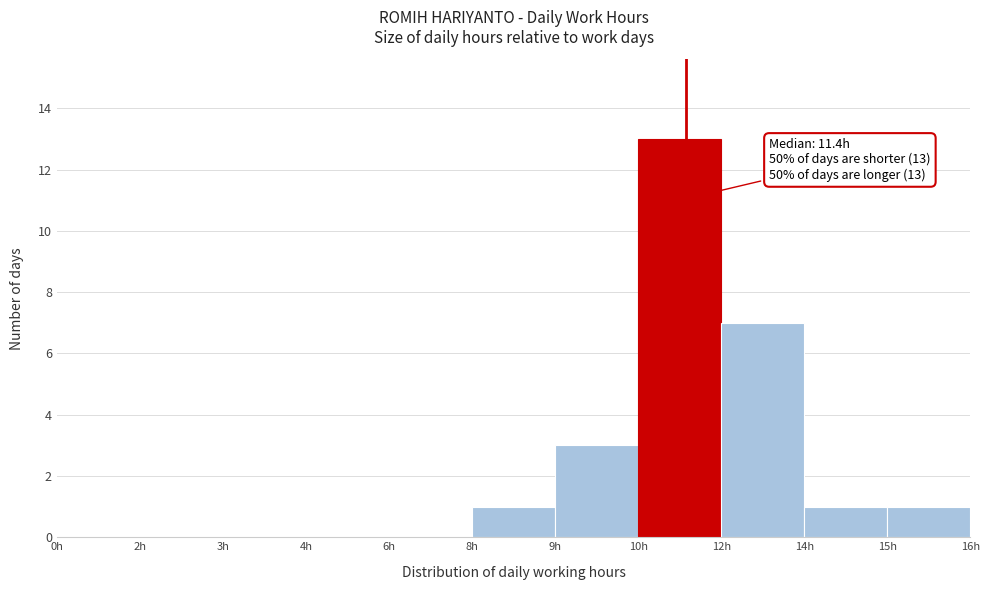

Reading right to left, extract all data points from this chart.

15h=1	14h=1	12h=7	10h=13	9h=3	8h=1	6h=0	4h=0	3h=0	2h=0	0h=0